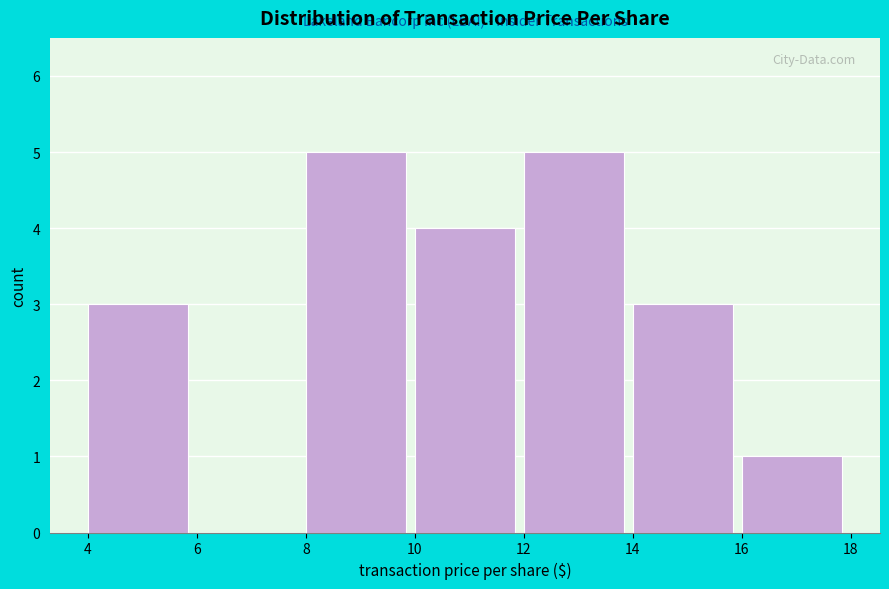

How tall is the bar that spans 8 to 10 on the x-axis? The values are not printed on the chart, so give them approximately, as read against the axis.

5